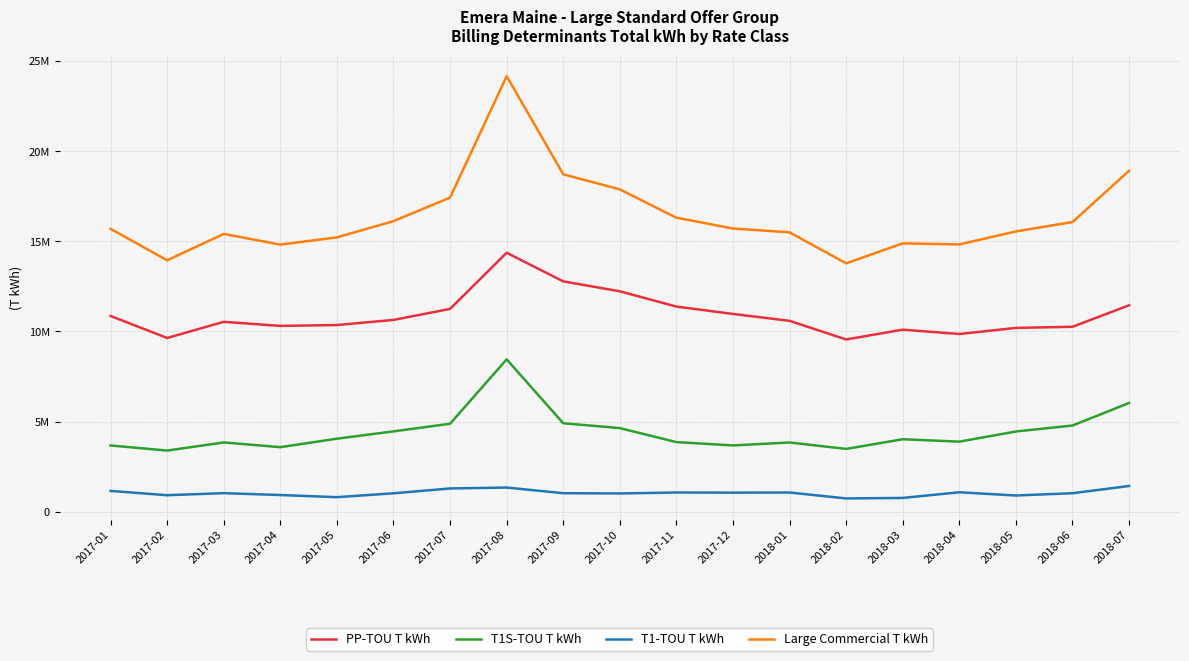

Reading left to right, what are all the values shown in this chart?

PP-TOU T kWh: 2017-01=10859323	2017-02=9637316	2017-03=10534063	2017-04=10307834	2017-05=10355765	2017-06=10639548	2017-07=11250834	2017-08=14364796	2017-09=12778566	2017-10=12227163	2017-11=11379067	2017-12=10971276	2018-01=10588369	2018-02=9555591	2018-03=10098794	2018-04=9858904	2018-05=10196708	2018-06=10259132	2018-07=11452038
T1S-TOU T kWh: 2017-01=3675491	2017-02=3392611	2017-03=3844016	2017-04=3581995	2017-05=4052325	2017-06=4457262	2017-07=4880624	2017-08=8453150	2017-09=4908751	2017-10=4639828	2017-11=3862084	2017-12=3678586	2018-01=3841849	2018-02=3485047	2018-03=4022002	2018-04=3887440	2018-05=4451419	2018-06=4781380	2018-07=6032640
T1-TOU T kWh: 2017-01=1155711	2017-02=916668	2017-03=1031150	2017-04=927123	2017-05=808900	2017-06=1022283	2017-07=1292260	2017-08=1341789	2017-09=1028490	2017-10=1014363	2017-11=1068080	2017-12=1058805	2018-01=1066749	2018-02=737645	2018-03=766301	2018-04=1080219	2018-05=900586	2018-06=1027335	2018-07=1428684
Large Commercial T kWh: 2017-01=15690525	2017-02=13946595	2017-03=15409229	2017-04=14816952	2017-05=15216990	2017-06=16119093	2017-07=17423718	2017-08=24159735	2017-09=18715807	2017-10=17881354	2017-11=16309231	2017-12=15708667	2018-01=15496967	2018-02=13778283	2018-03=14887097	2018-04=14826563	2018-05=15548713	2018-06=16067847	2018-07=18913362